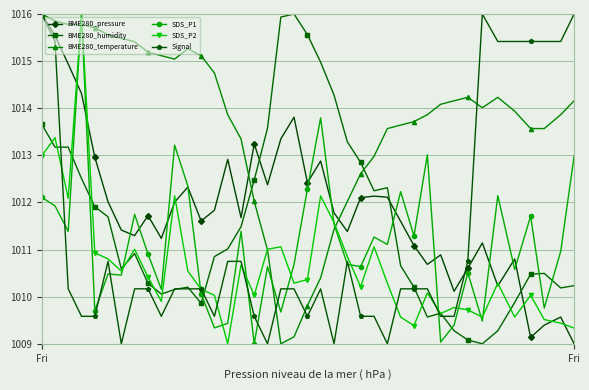

What is the maximum value for SDS_P2?

1016.0